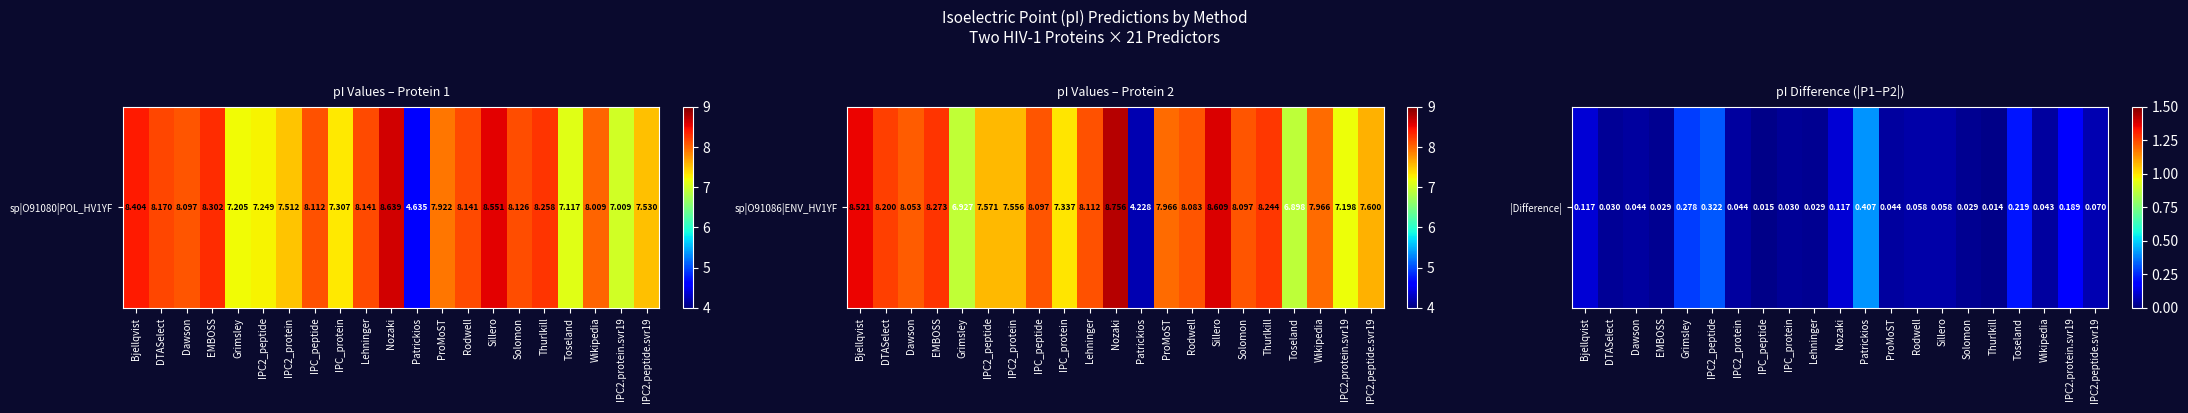

What is the change in value from Rodwell to IPC2.protein.svr19?

+0.1